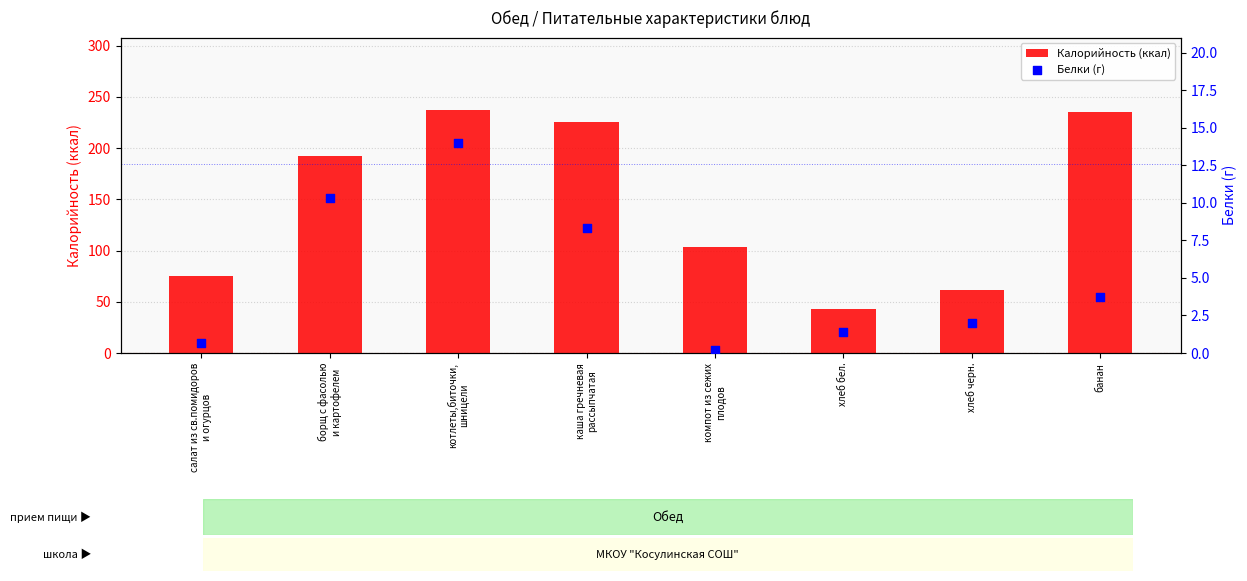

At which category is the sum across all series the highest?

котлеты,биточки,
шницели